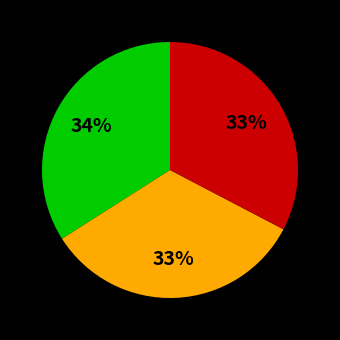

How many segments does this pie chart have?

3